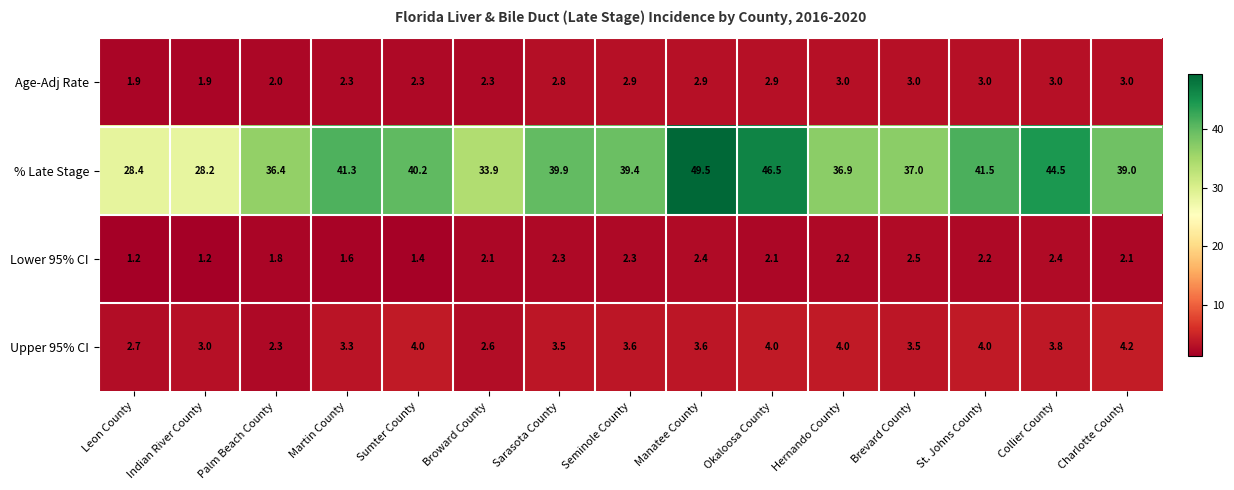

How many data points in % Late Stage are less than 39?

6